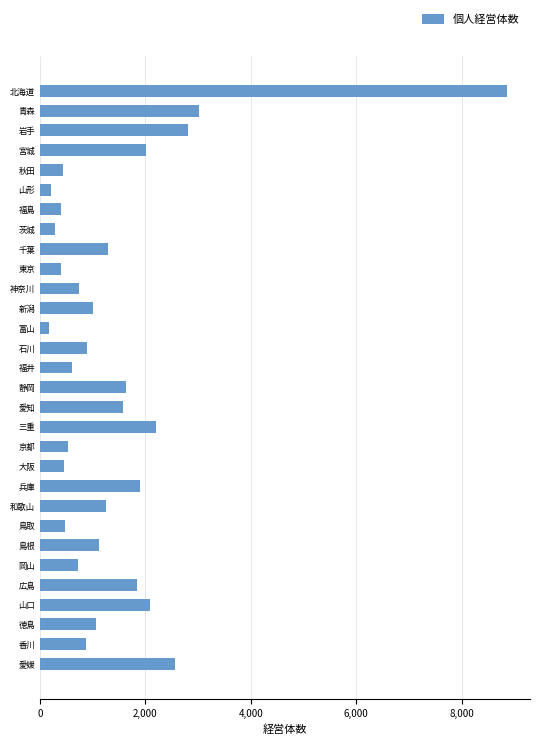

True or false: the data shows 1214 at 石川.

False